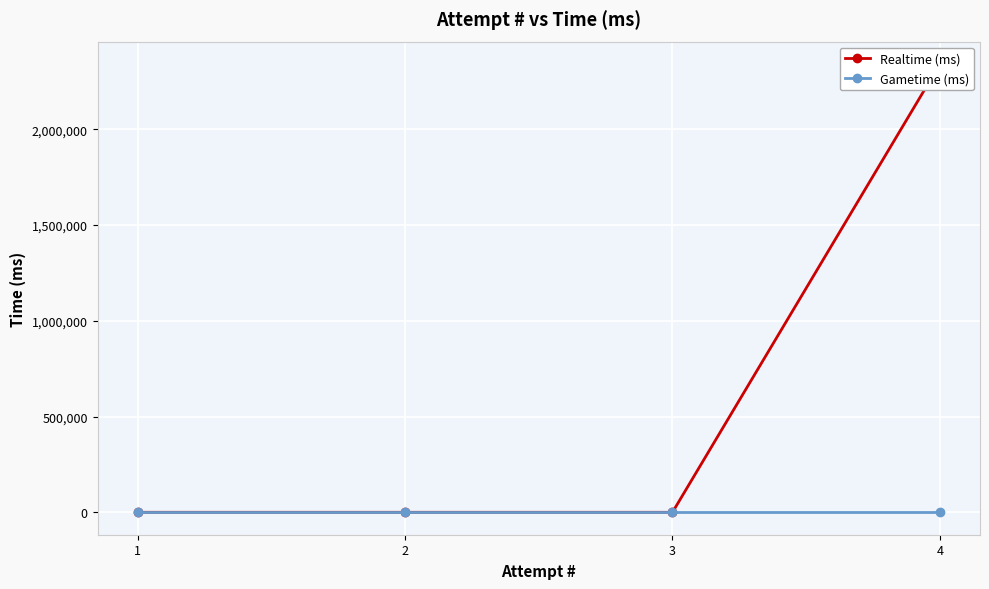

Rank the series by their average value, from lowest to highest.

Gametime (ms), Realtime (ms)